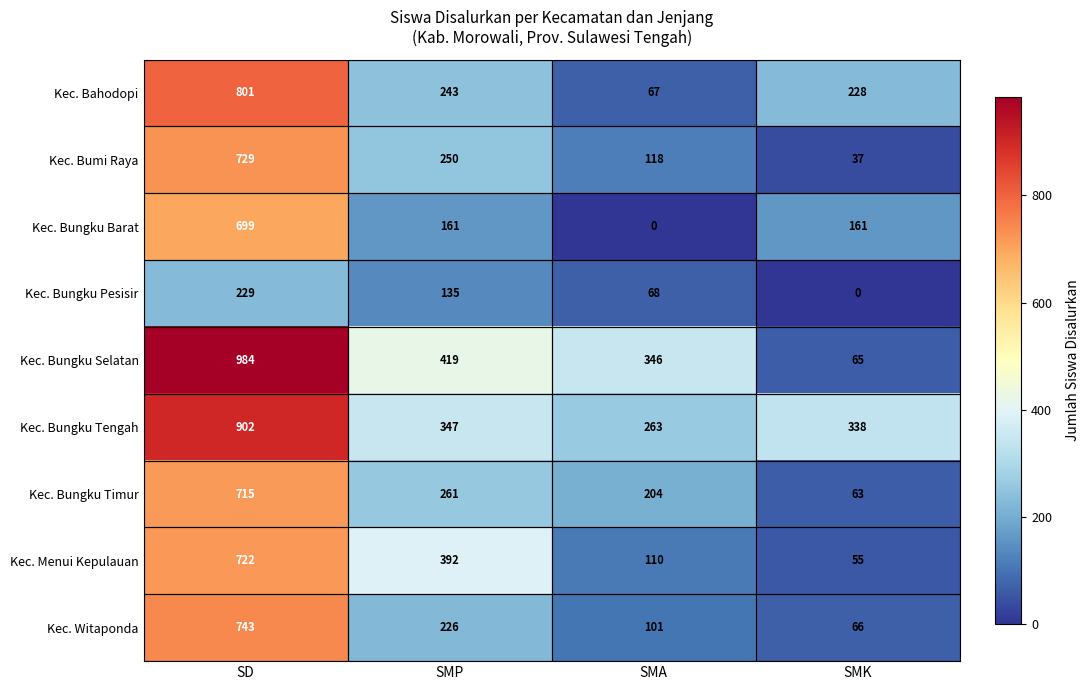

What is the difference between the Kec. Bungku Pesisir values at SMA and SMK?

68